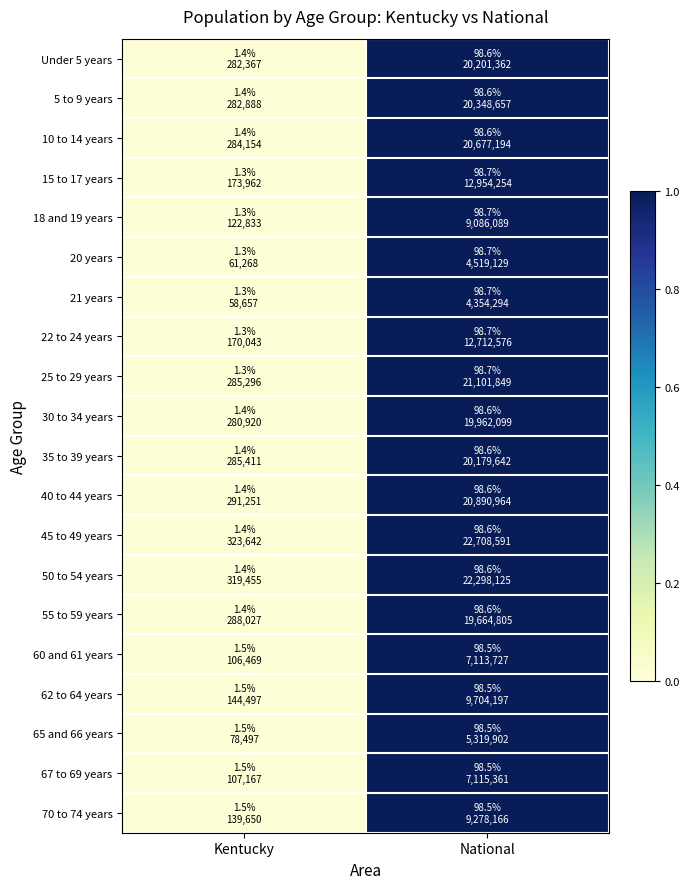

At how many categories does at least one series exceed 0?

2